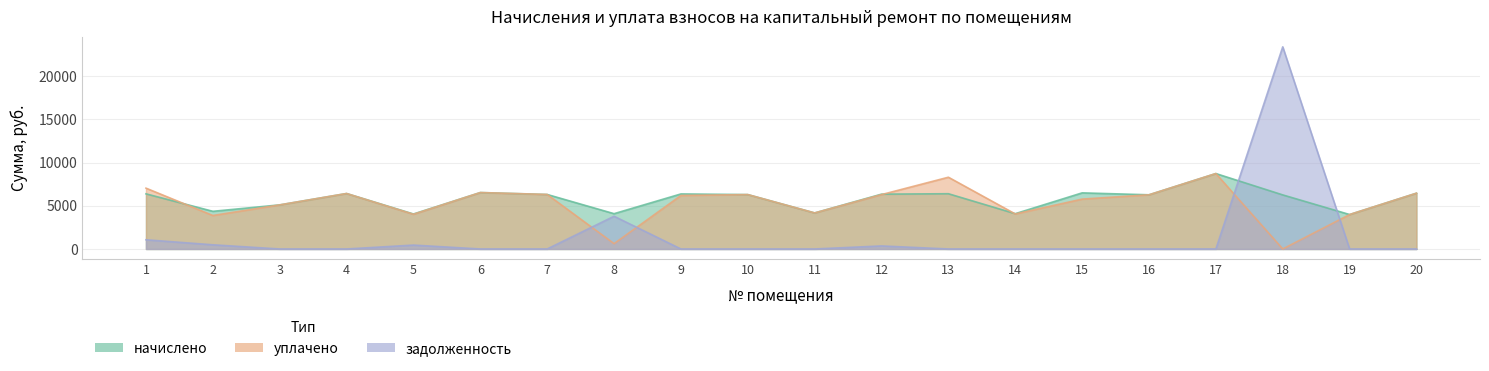

Reading right to left, transcribe all the data shown in this chart.

начислено: 20=6458.4	19=3986.8	18=6259.7	17=8731.3	16=6272.1	15=6495.7	14=4086.2	13=6396.3	12=6346.6	11=4173.1	10=6296.9	9=6371.6	8=4086.2	7=6309.4	6=6532.9	5=4048.9	4=6421.1	3=5104.6	2=4359.4	1=6383.9
уплачено: 20=6458.4	19=3986.8	18=0.0	17=8731.3	16=6272.1	15=5773.9	14=4053.3	13=8306.1	12=6295.5	11=4173.1	10=6296.9	9=6194.6	8=616.3	7=6309.4	6=6532.9	5=4016.3	4=6421.1	3=5104.6	2=3875.0	1=7041.8
задолженность: 20=0.0	19=0.0	18=23400.2	17=0.0	16=0.0	15=0.0	14=0.0	13=0.0	12=352.7	11=0.0	10=0.0	9=0.0	8=3789.3	7=0.0	6=0.0	5=449.9	4=0.0	3=0.0	2=484.4	1=1064.1